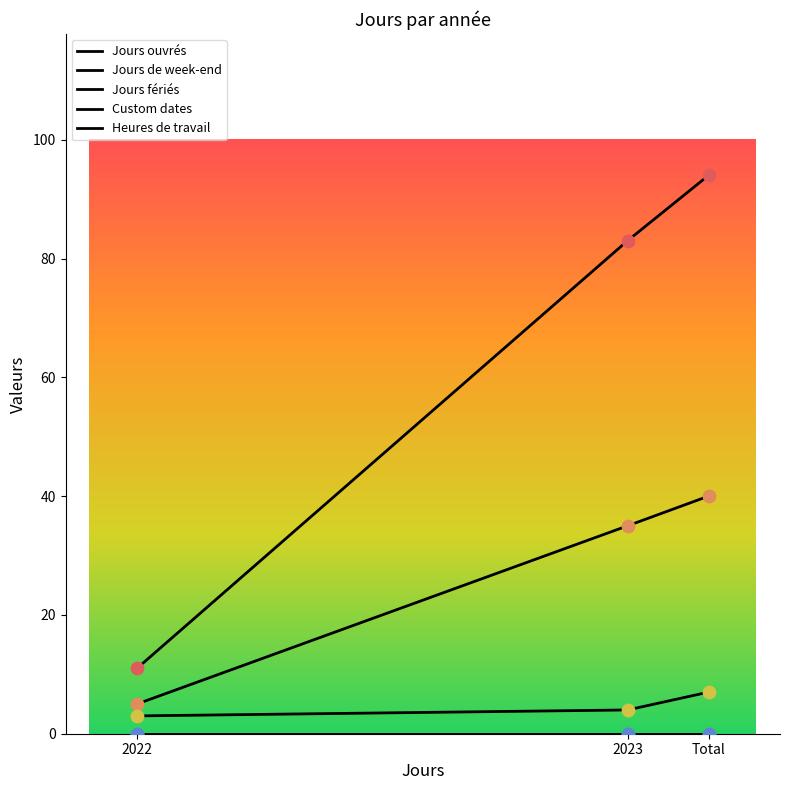

At which category is the sum across all series the highest?

Total